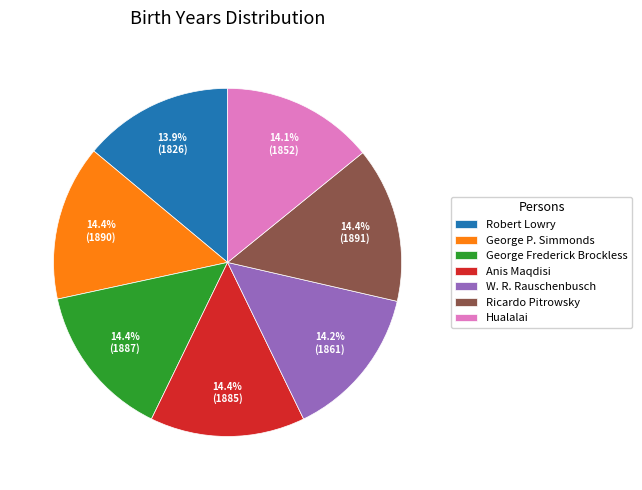

Approximately how many times larger is the value at Anis Maqdisi compared to Hualalai?

1.0